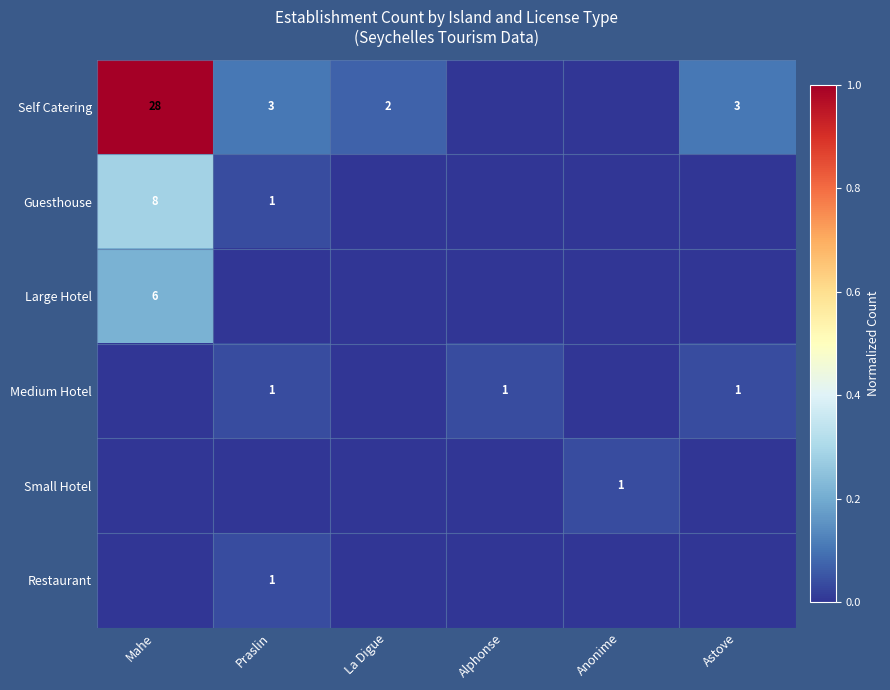

The value of Self Catering at Praslin is 4. True or false?

False